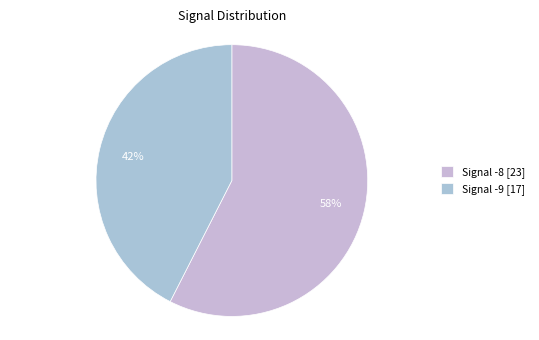

Does any single category account for the majority?

Yes